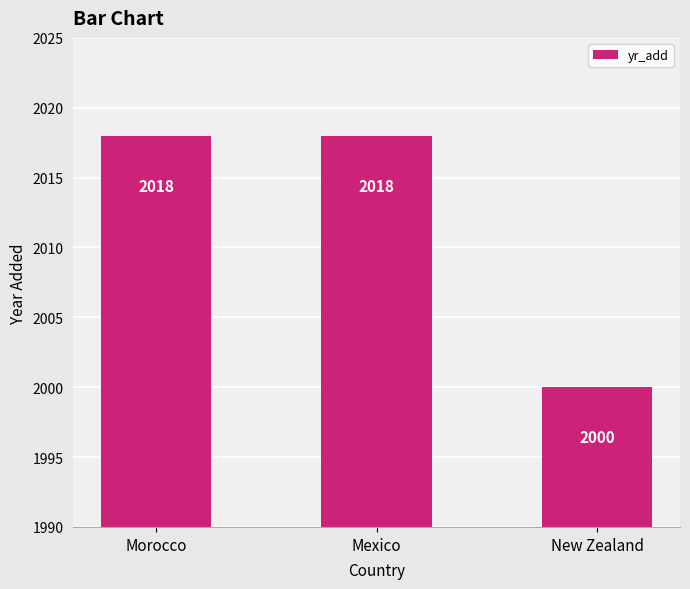

Does the chart contain any negative values?

No